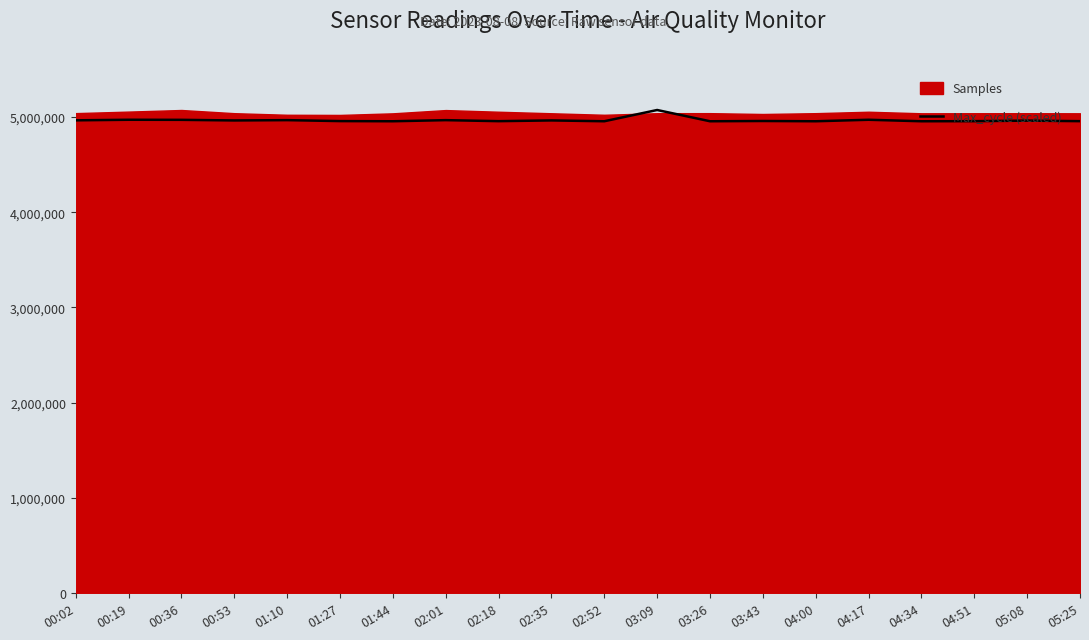

What is the greatest value displayed?

5071839.0